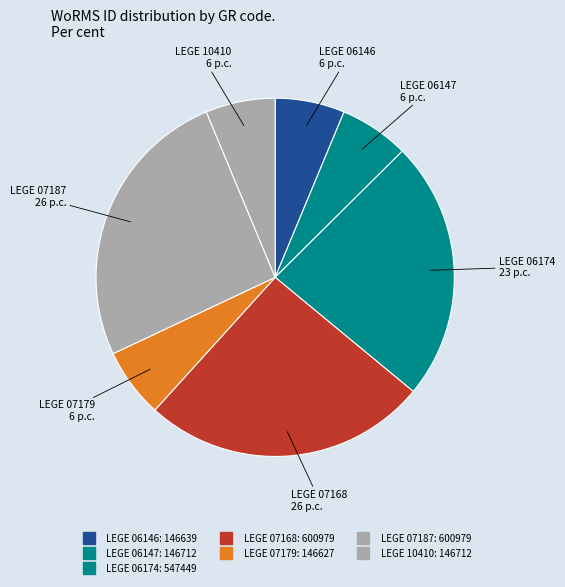

Which slice is the smallest?

LEGE 07179